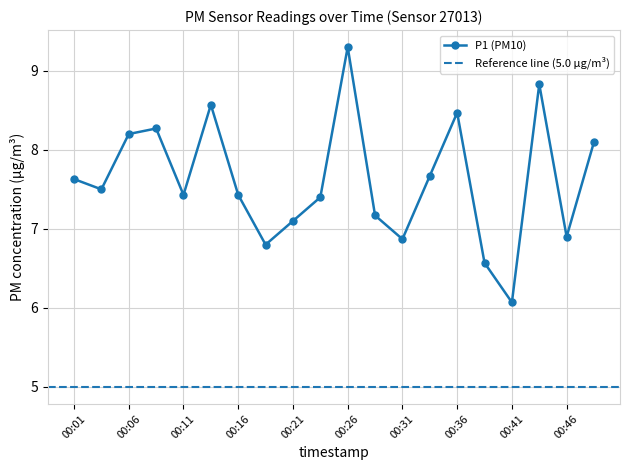

What is the ratio of the value at 00:11 to the value at 00:13?

0.9